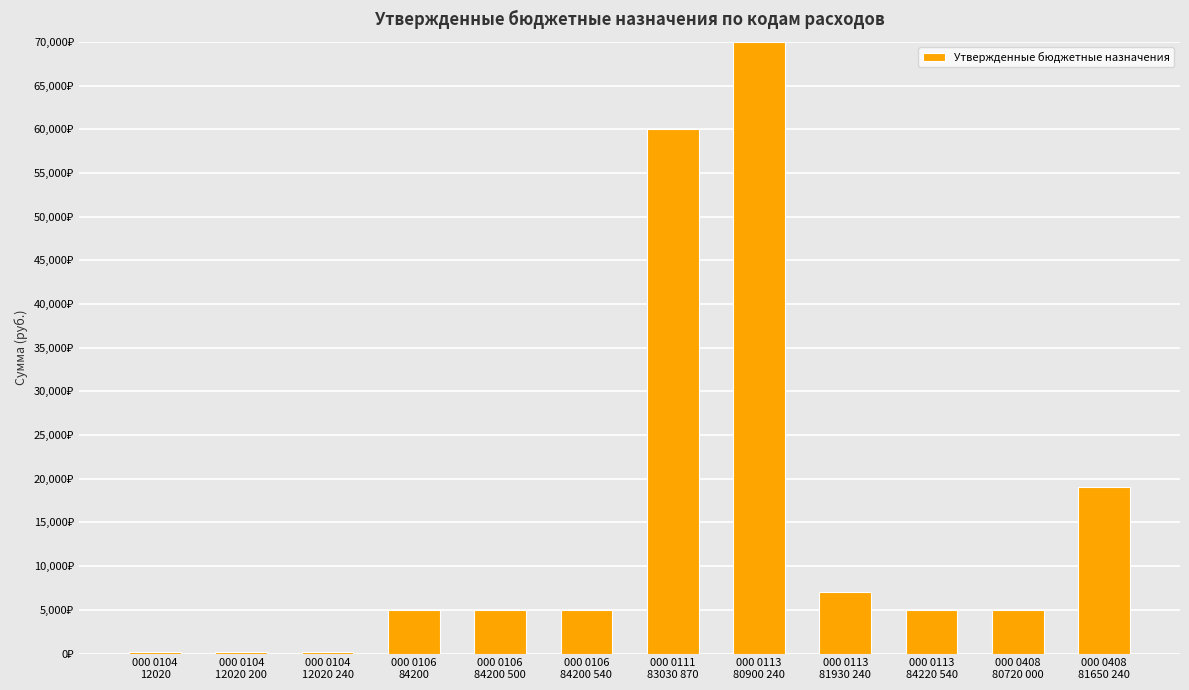

Rank the categories by value from lowest to highest.

000 0104
12020, 000 0104
12020 200, 000 0104
12020 240, 000 0106
84200, 000 0106
84200 500, 000 0106
84200 540, 000 0113
84220 540, 000 0408
80720 000, 000 0113
81930 240, 000 0408
81650 240, 000 0111
83030 870, 000 0113
80900 240